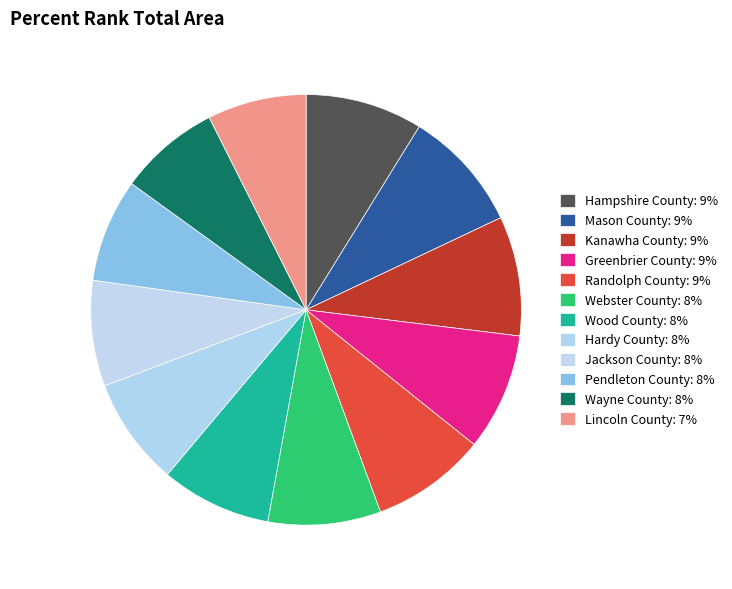

Count the number of slices in the pie.

12